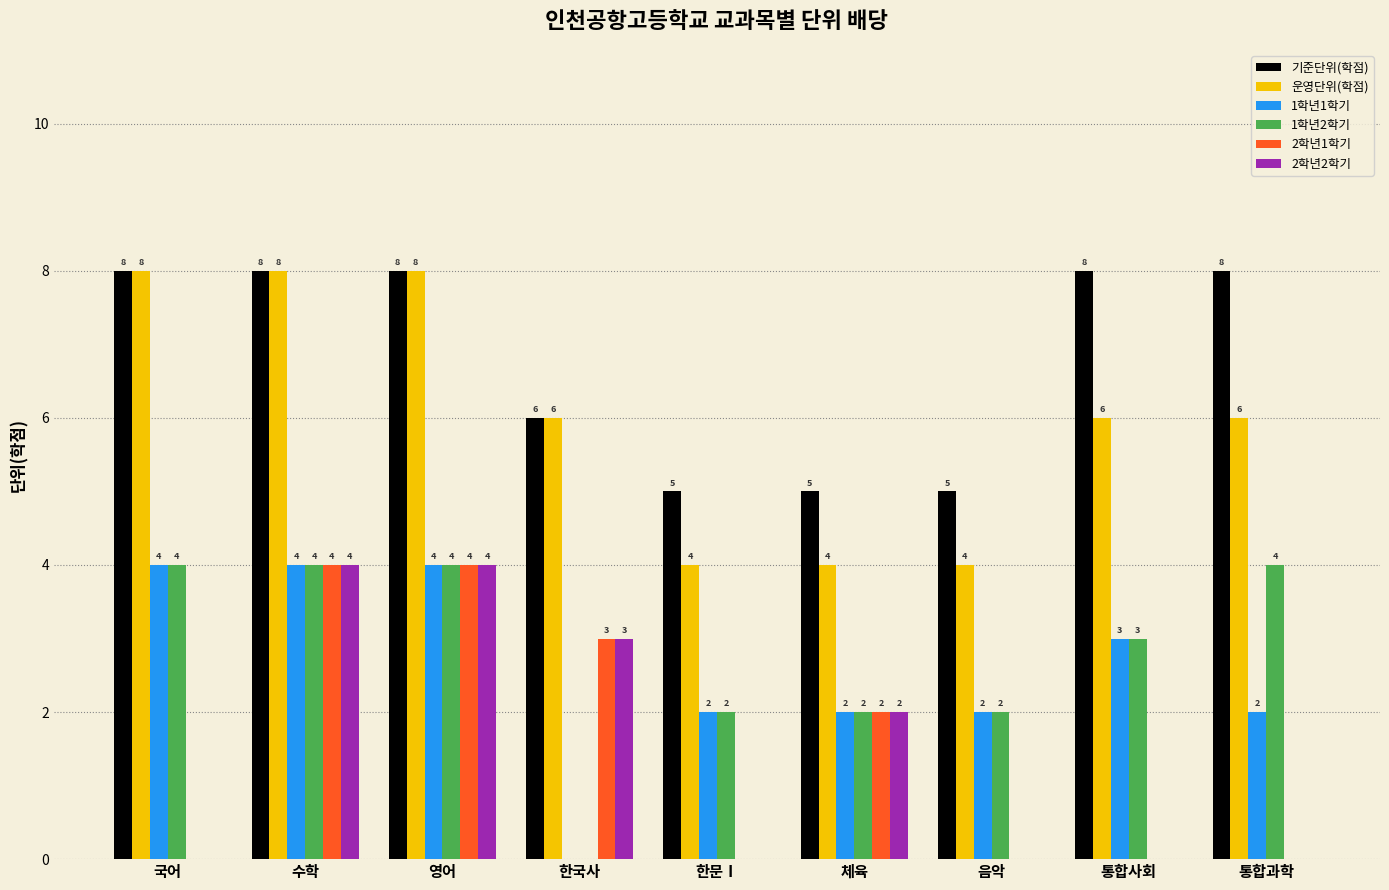

How many categories are shown in the chart?

9